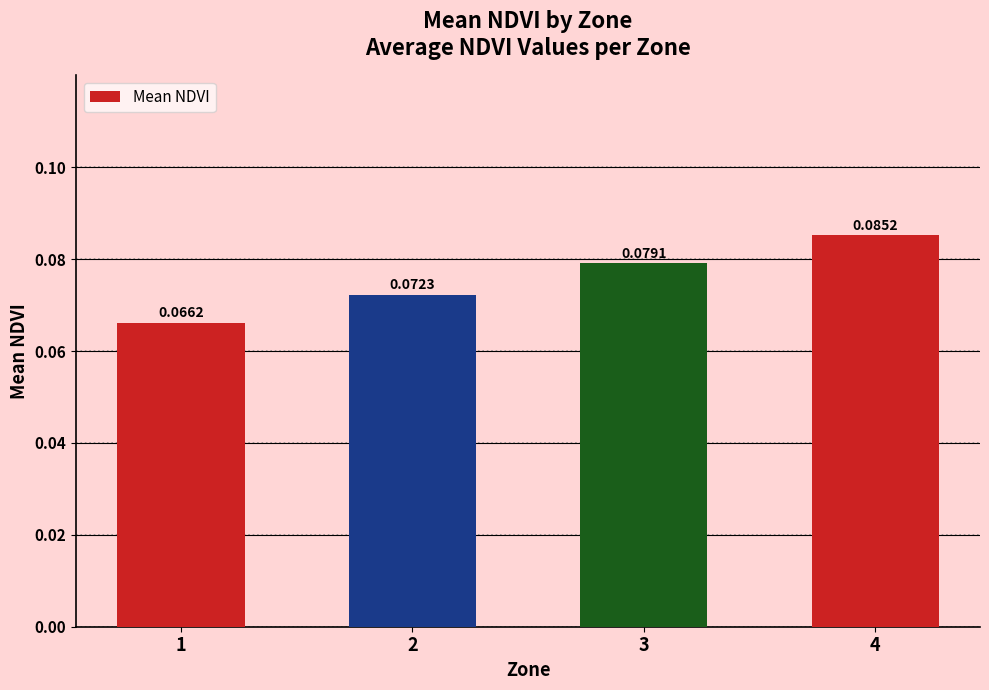

List the labels in order of value, smallest first.

1, 2, 3, 4